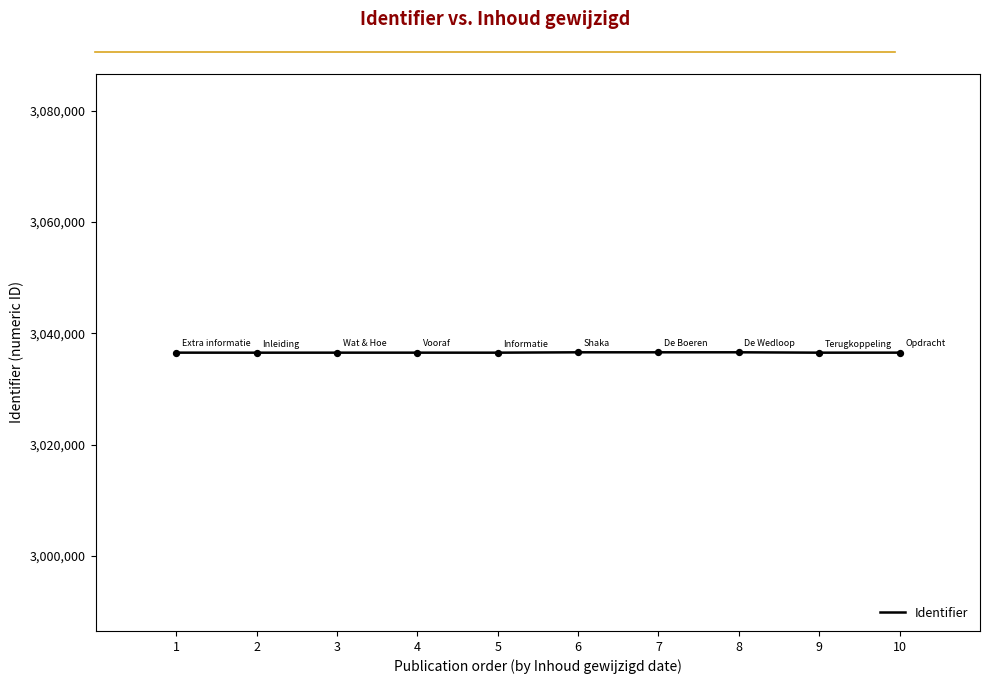

Approximately how many times larger is the value at 1 compared to 2?

1.0